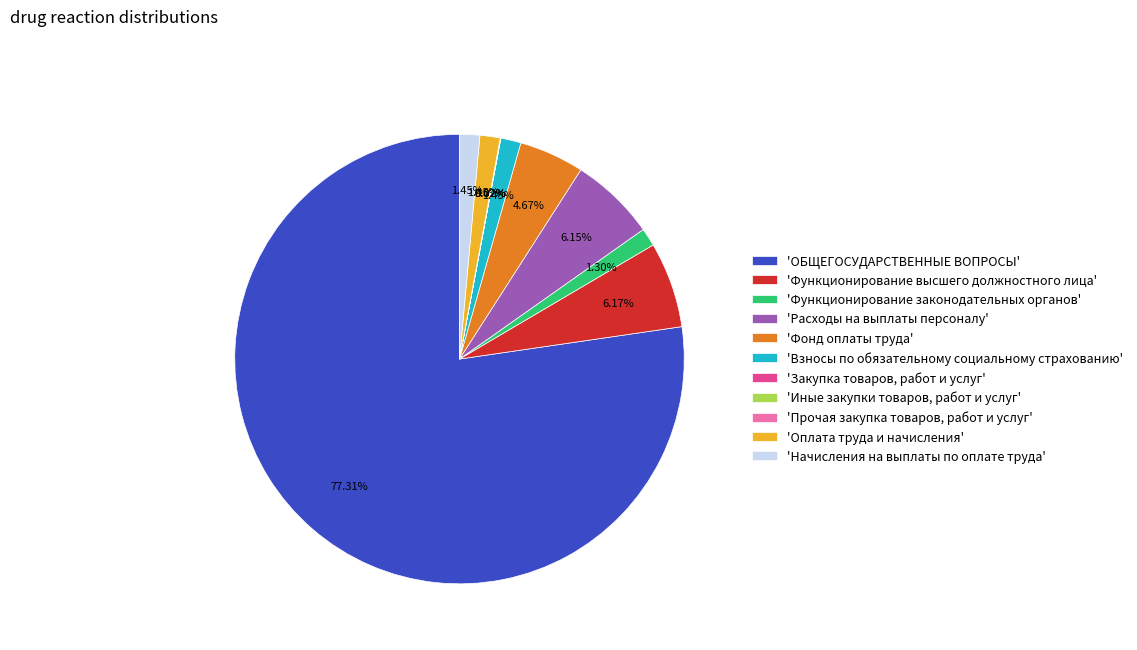

What is the largest slice in the pie chart?

'ОБЩЕГОСУДАРСТВЕННЫЕ ВОПРОСЫ'